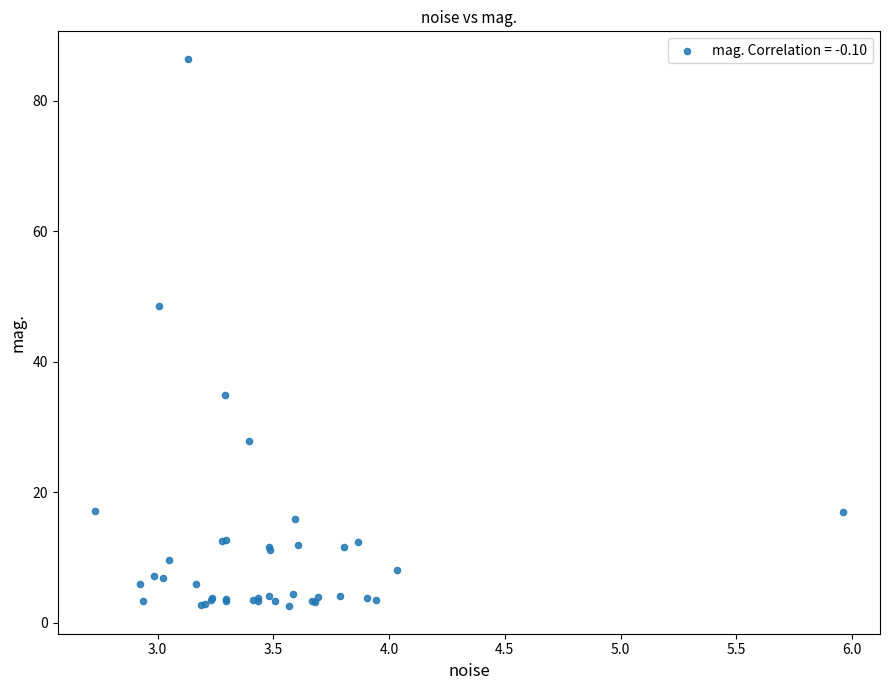

What Y value in the scatter plot is closest to 44?

48.6